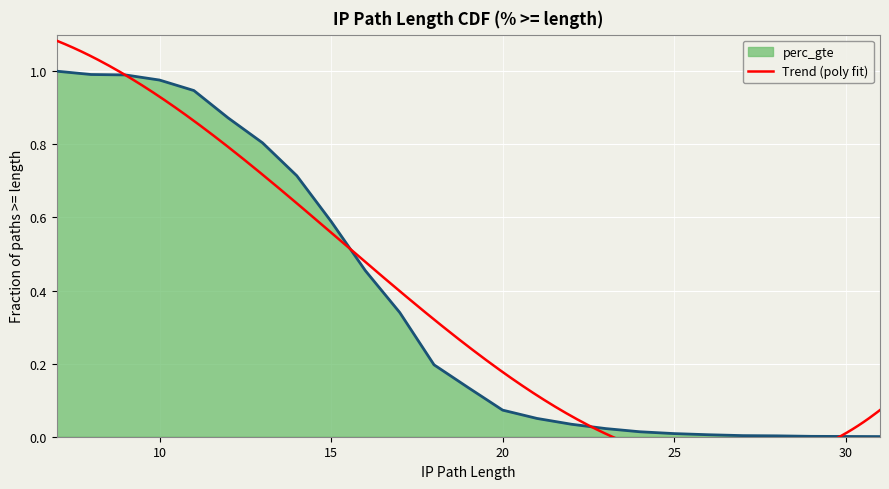

What is the approximate value at 20?

0.1